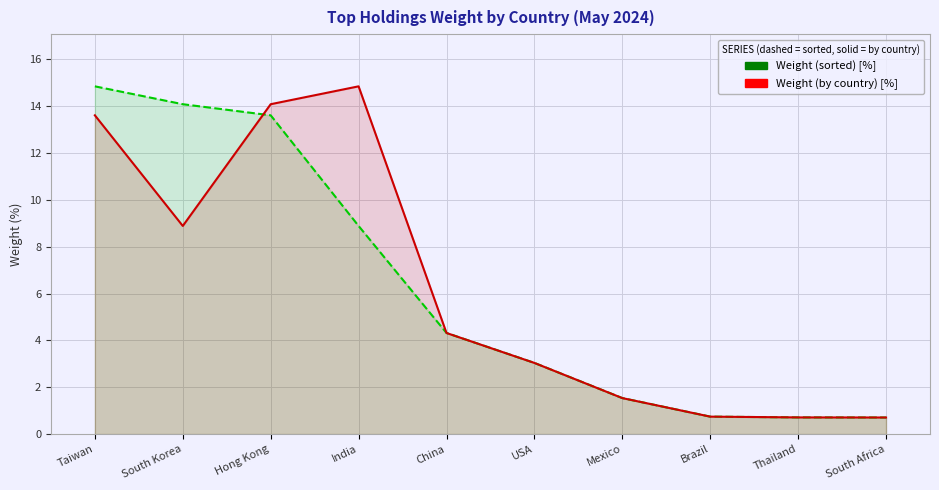

List the labels in order of Weight (by country) [%] value, largest first.

India, Hong Kong, Taiwan, South Korea, China, USA, Mexico, Brazil, Thailand, South Africa